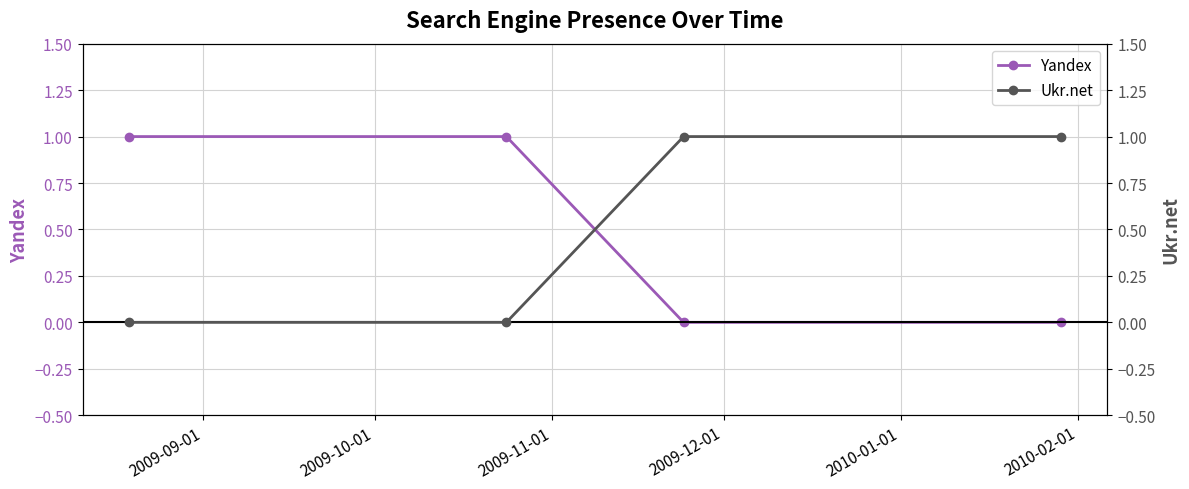

True or false: Yandex has more than 1 points higher than both neighbors.

False